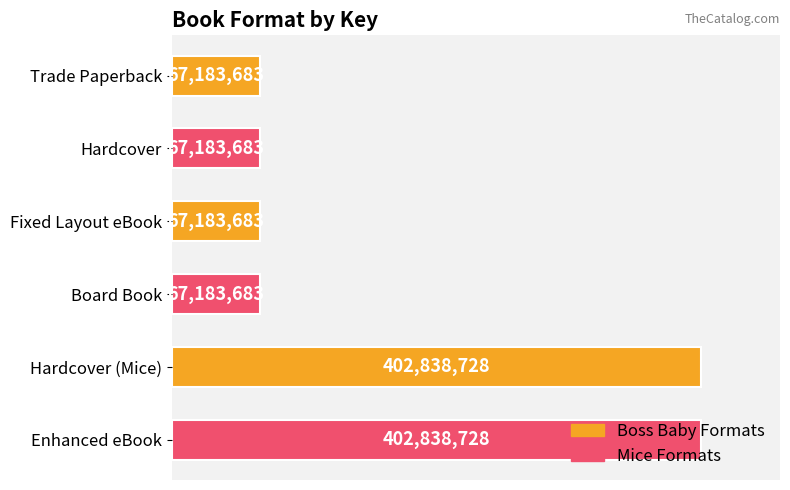

Are the bars grouped side by side (vs. stacked)?

No